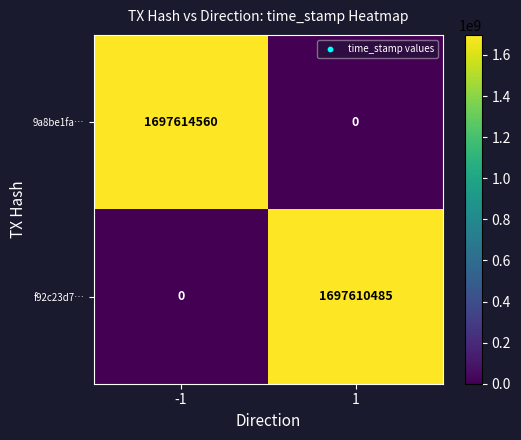

What is the total value across all series at -1?

1697614560